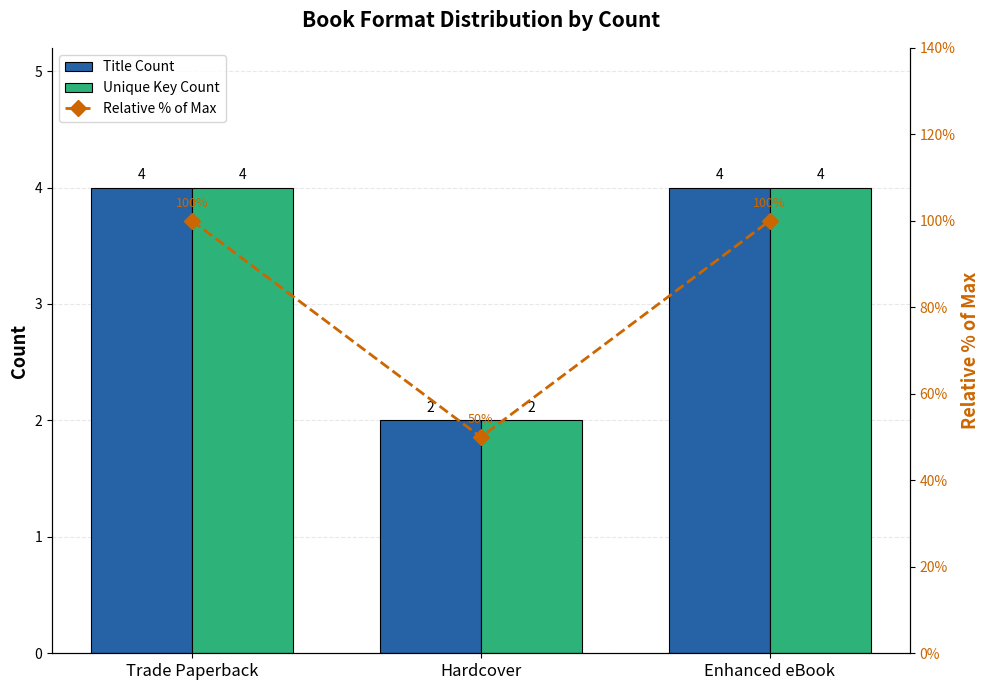

Which series has the widest spread of values?

Relative % of Max